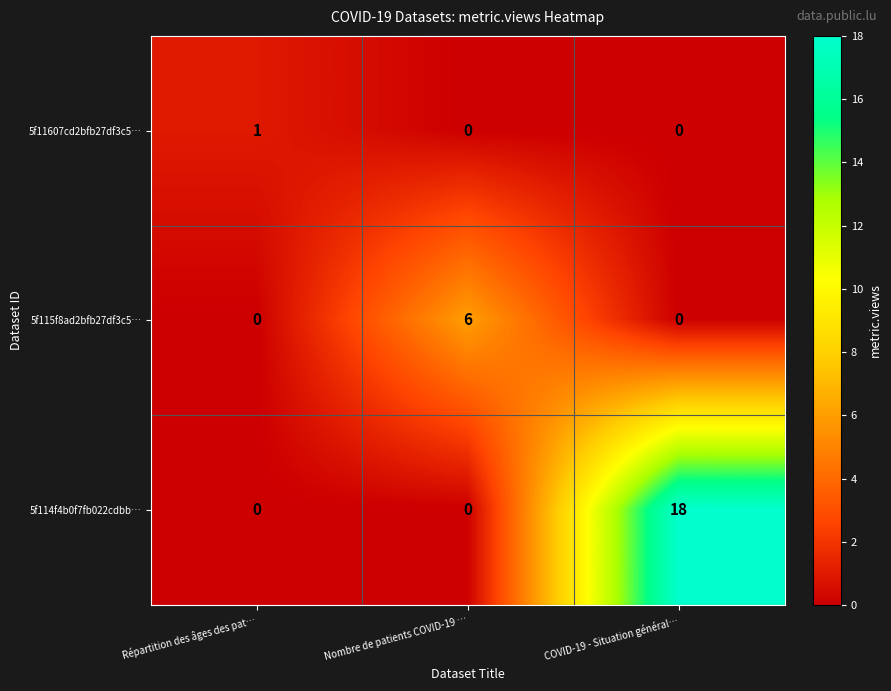

Rank the series by their maximum value, from lowest to highest.

5f11607cd2bfb27df3c5…, 5f115f8ad2bfb27df3c5…, 5f114f4b0f7fb022cdbb…